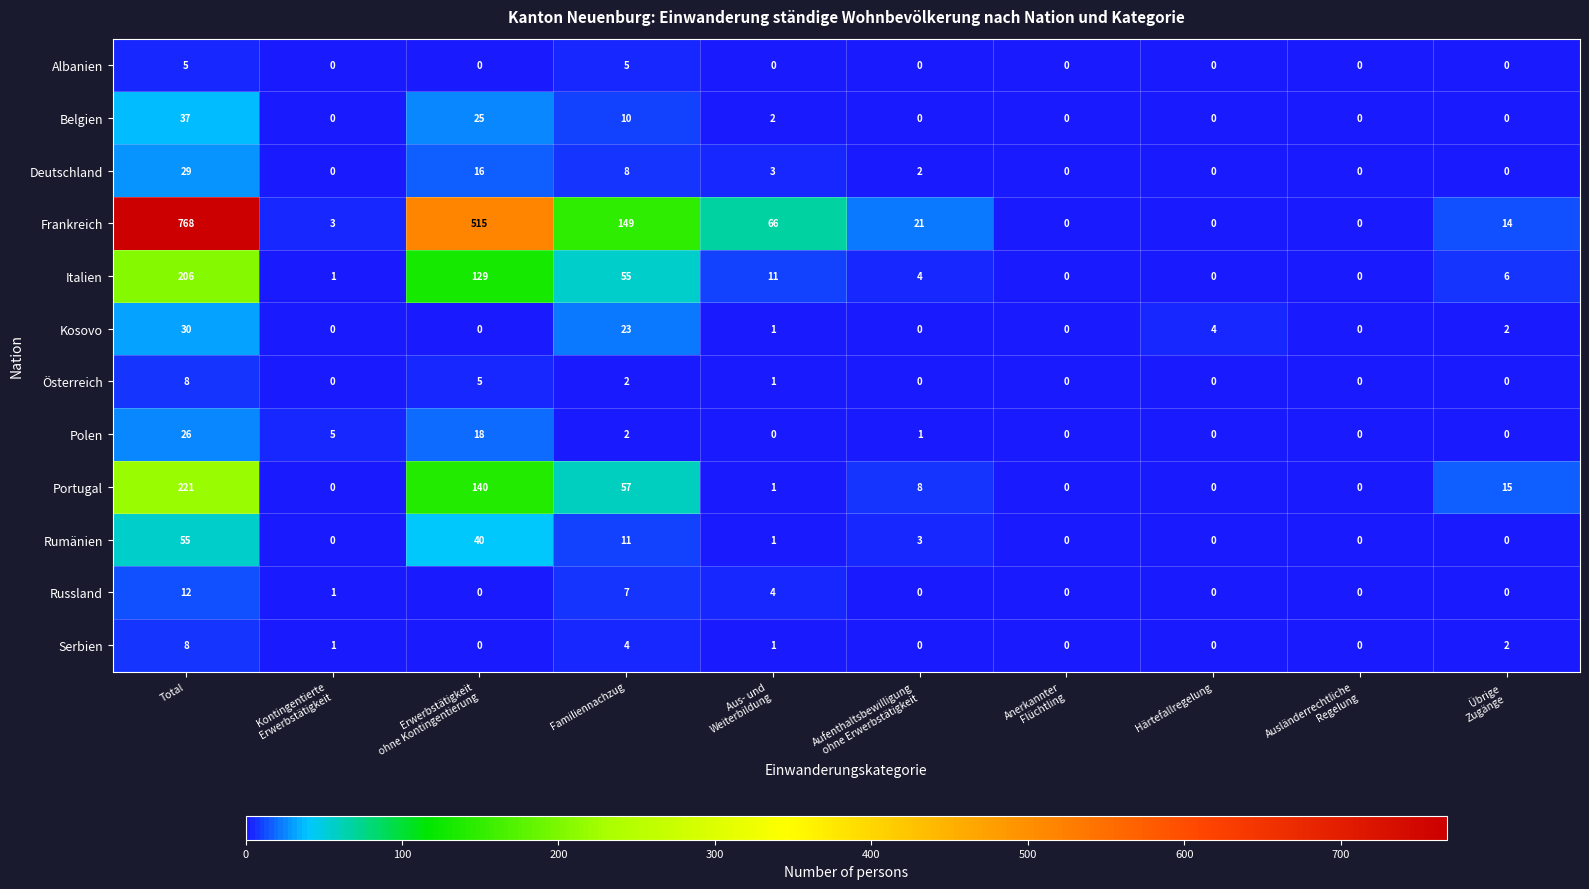

What is the approximate value of Polen at Total, to the nearest 10?

30